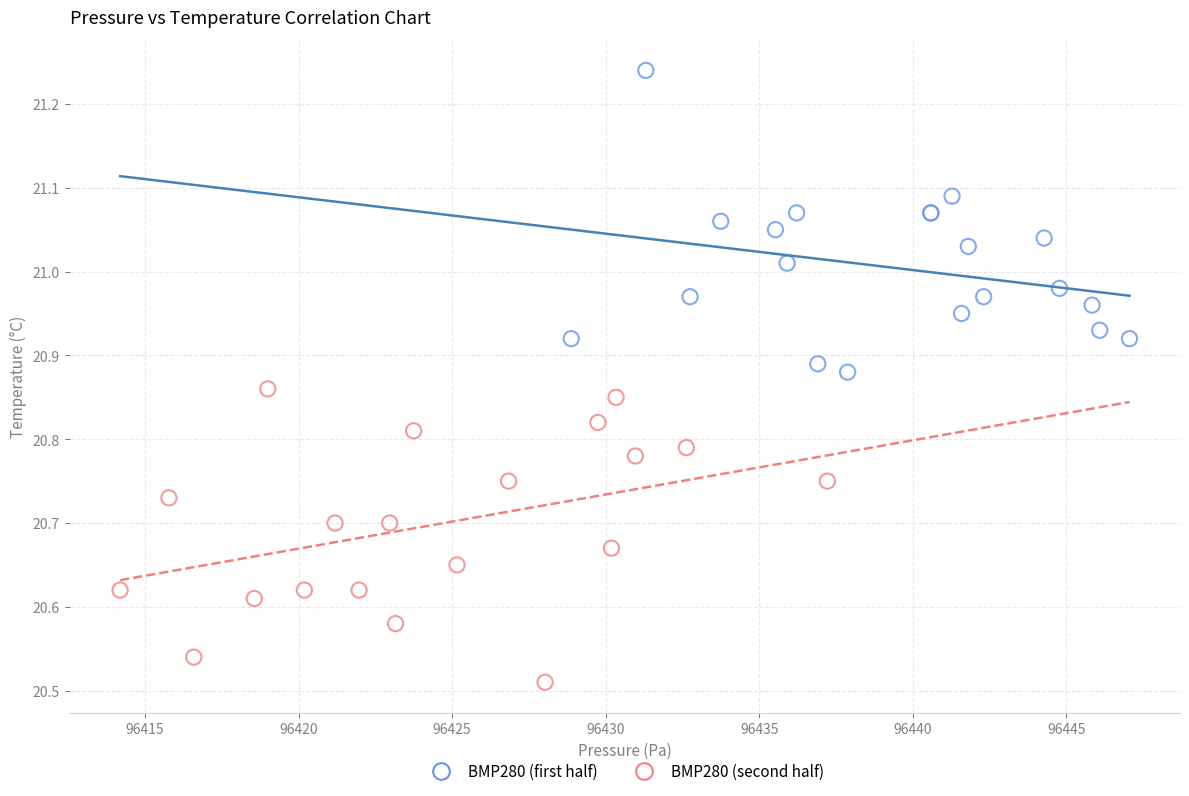

Which series reaches the maximum Y coordinate?

BMP280 (first half)